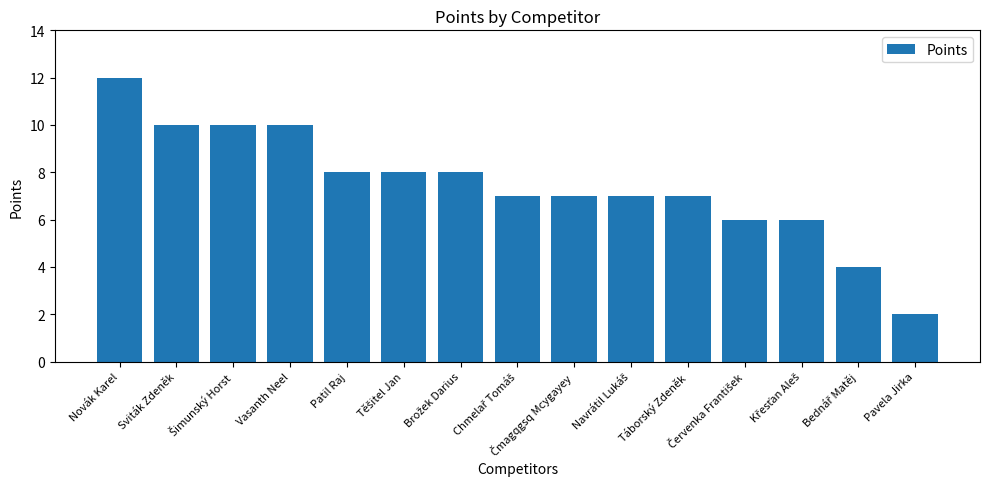

What is the minimum value shown in the chart?

2